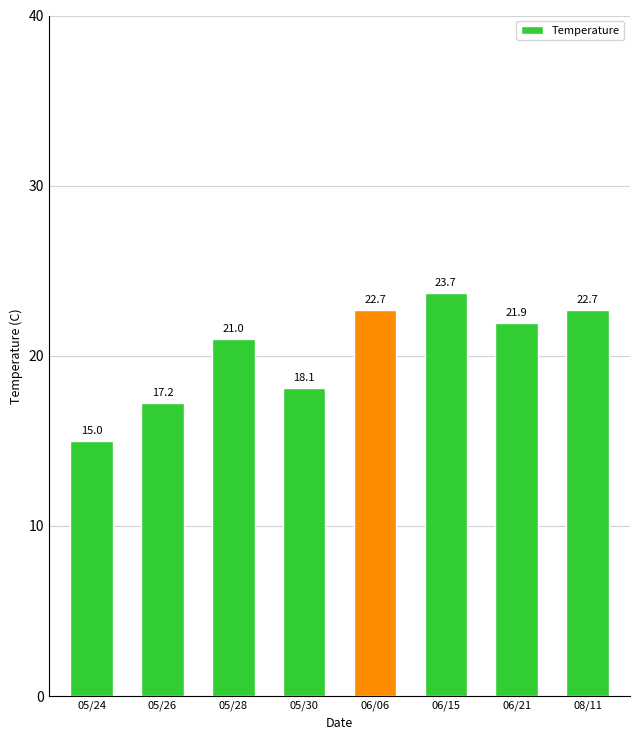

What is the maximum value shown in the chart?

23.7